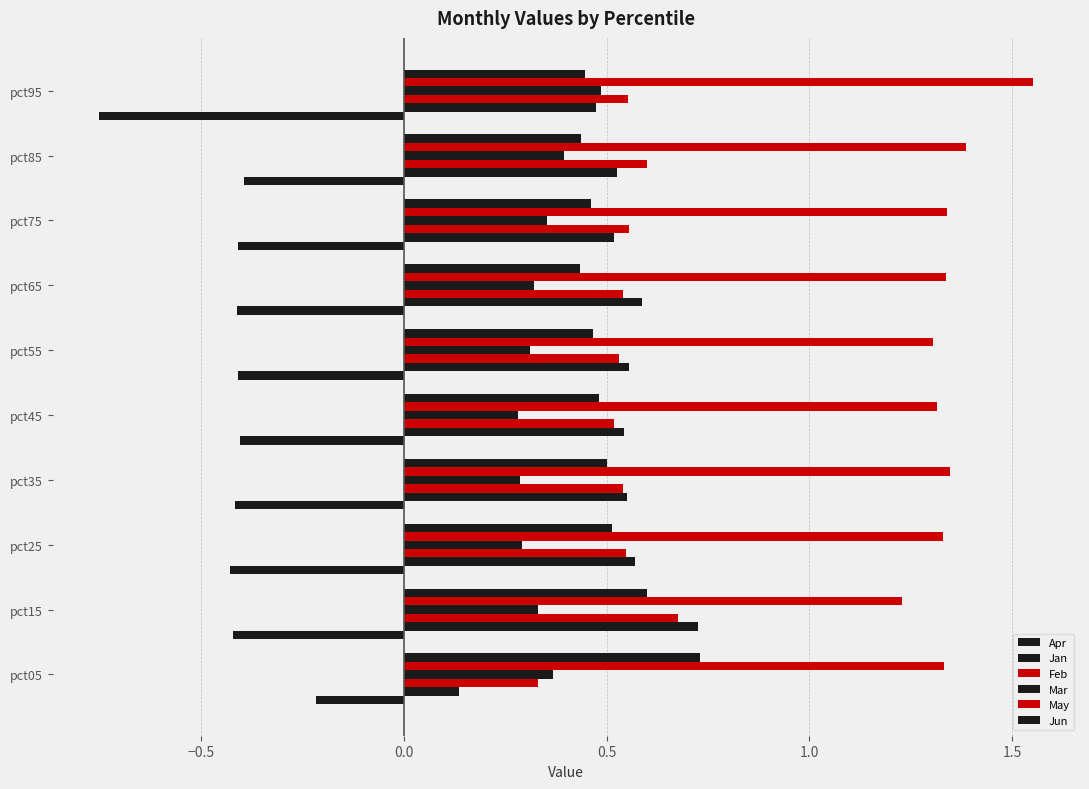

How many distinct data groups are displayed?

6